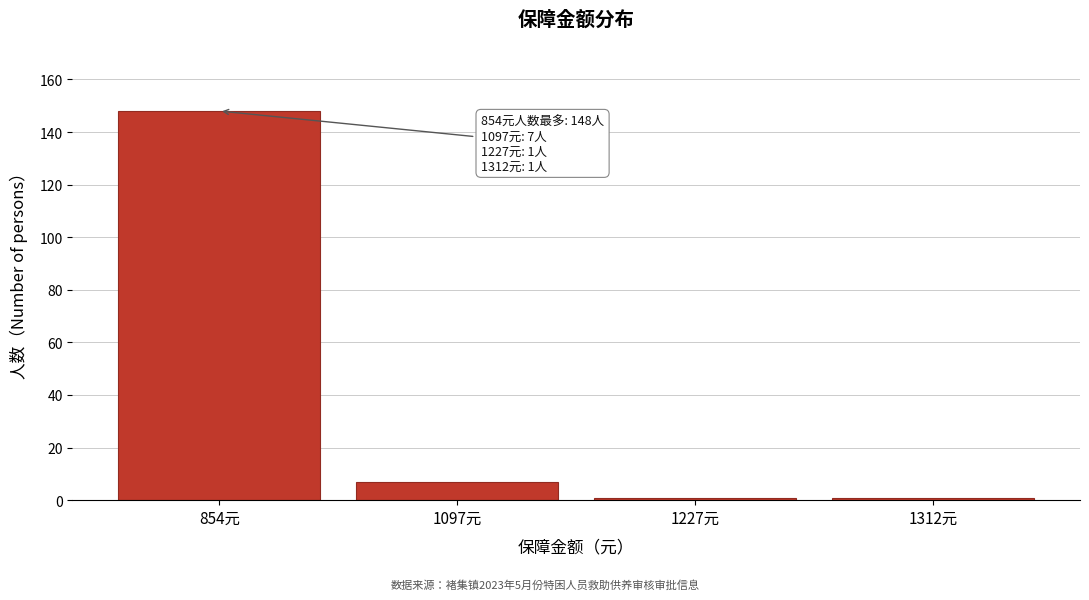

Reading right to left, what are all the values shown in this chart?

1	1	7	148